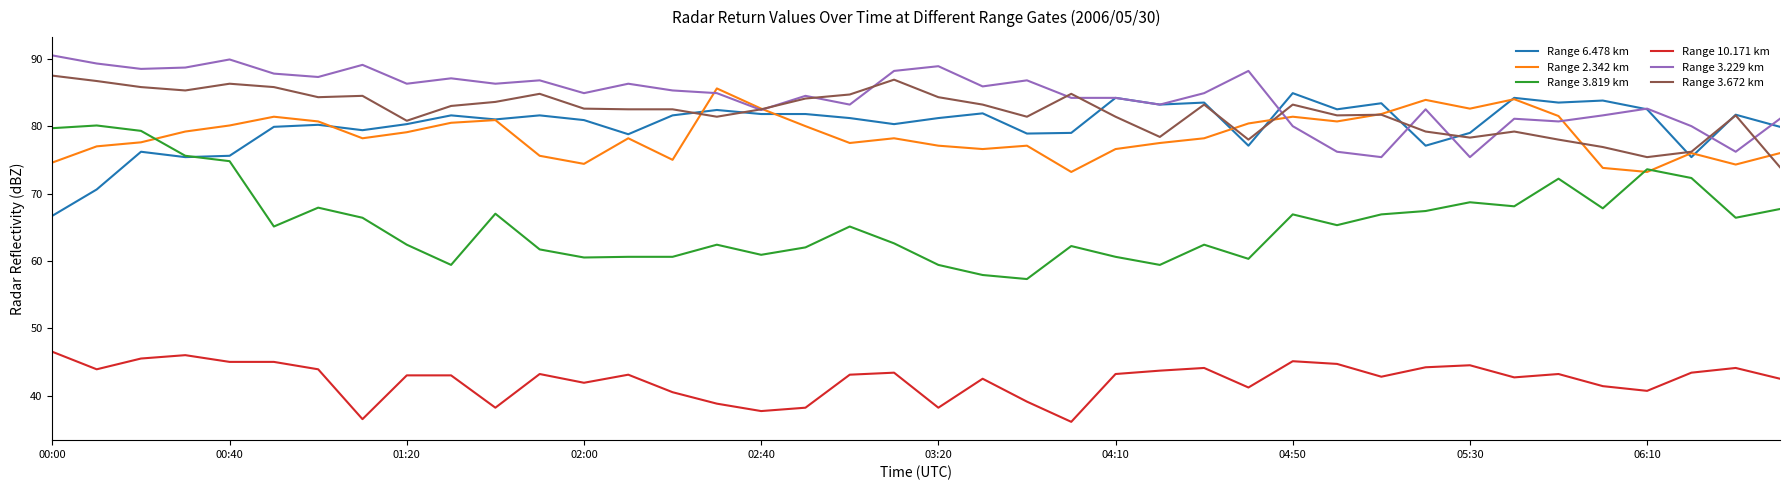

What is the maximum value for Range 10.171 km?

46.5